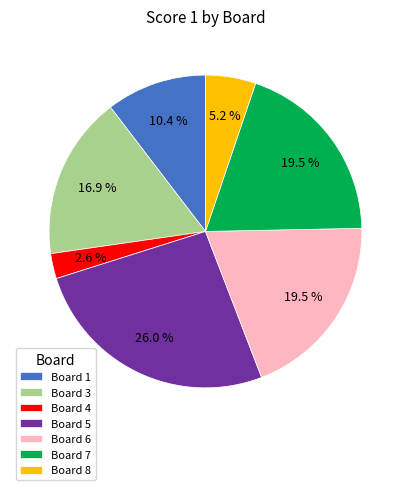

Which slice is the smallest?

Board 4